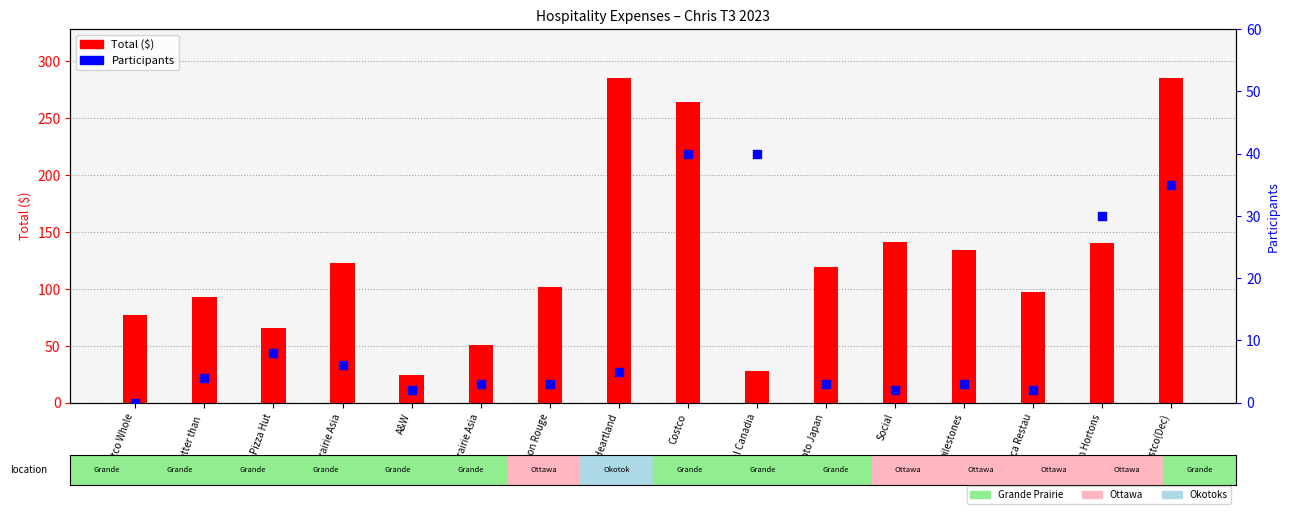

Which series contains the highest Y value?

Total ($)